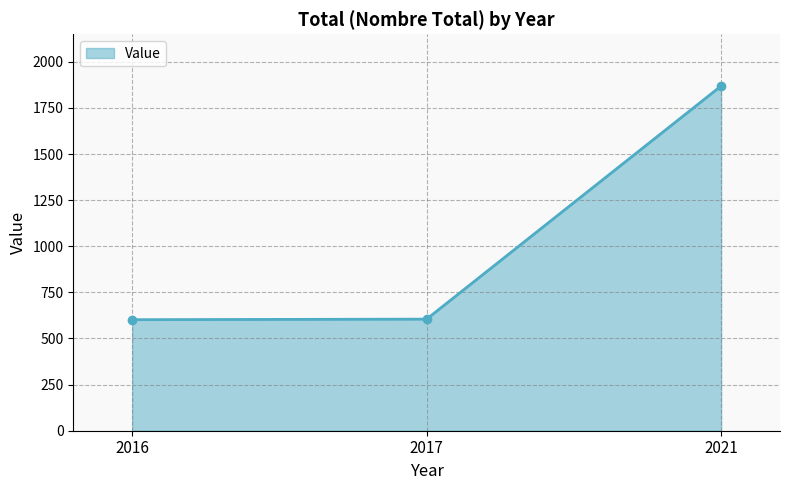

What is the smallest value displayed?

602